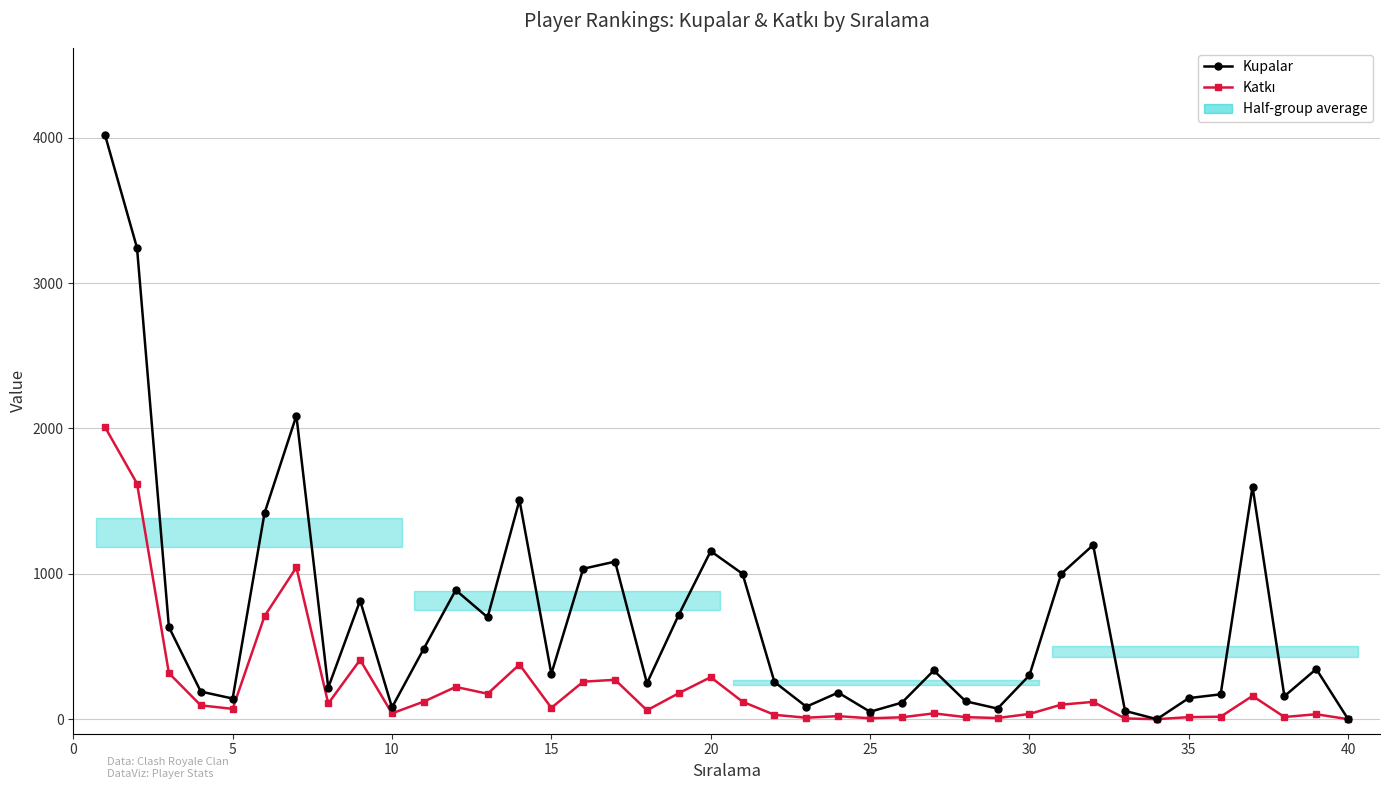

List the series in order of their peak value, lowest first.

Katkı, Kupalar